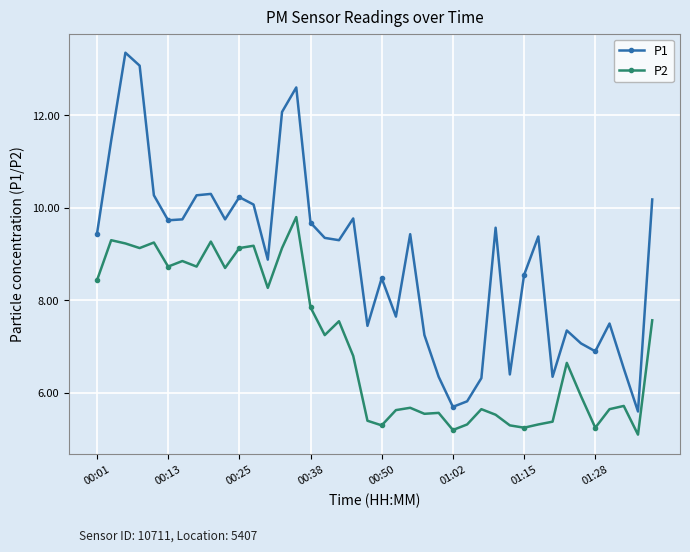

Which series has the largest range (max minus min)?

P1